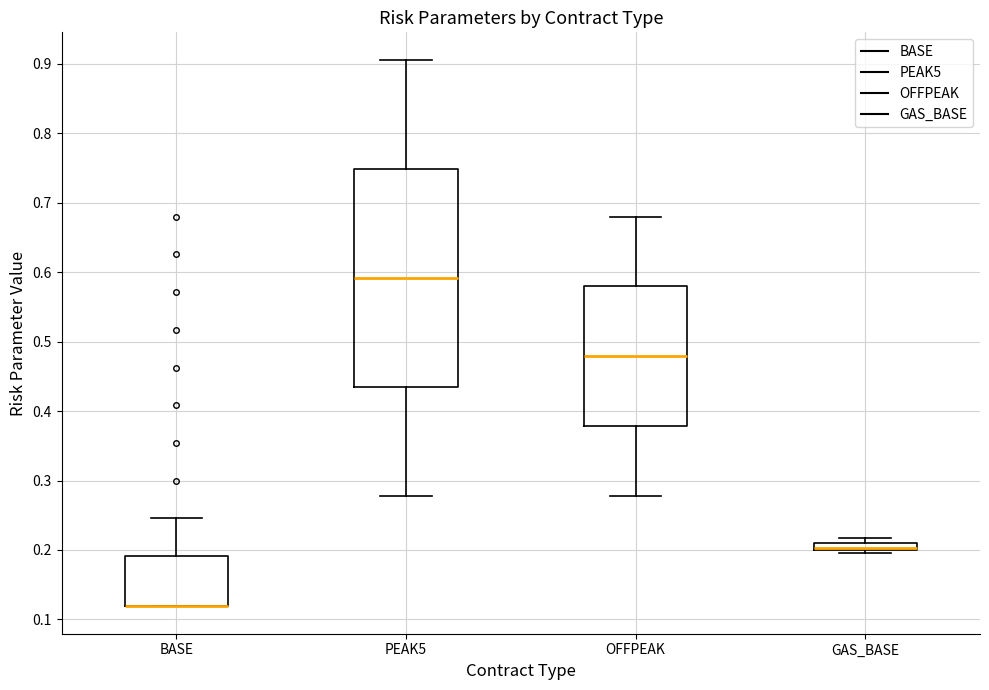

Comparing the boxes themselves (not the whiskers), which one is the tallest?

PEAK5